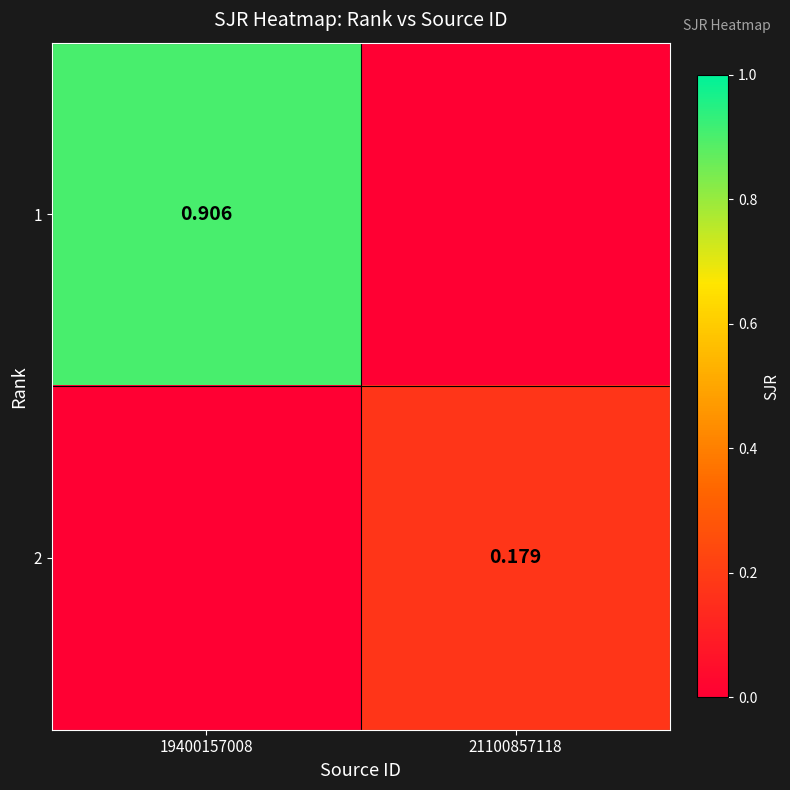

Is the value of 1 at 19400157008 greater than the value of 2 at 21100857118?

Yes